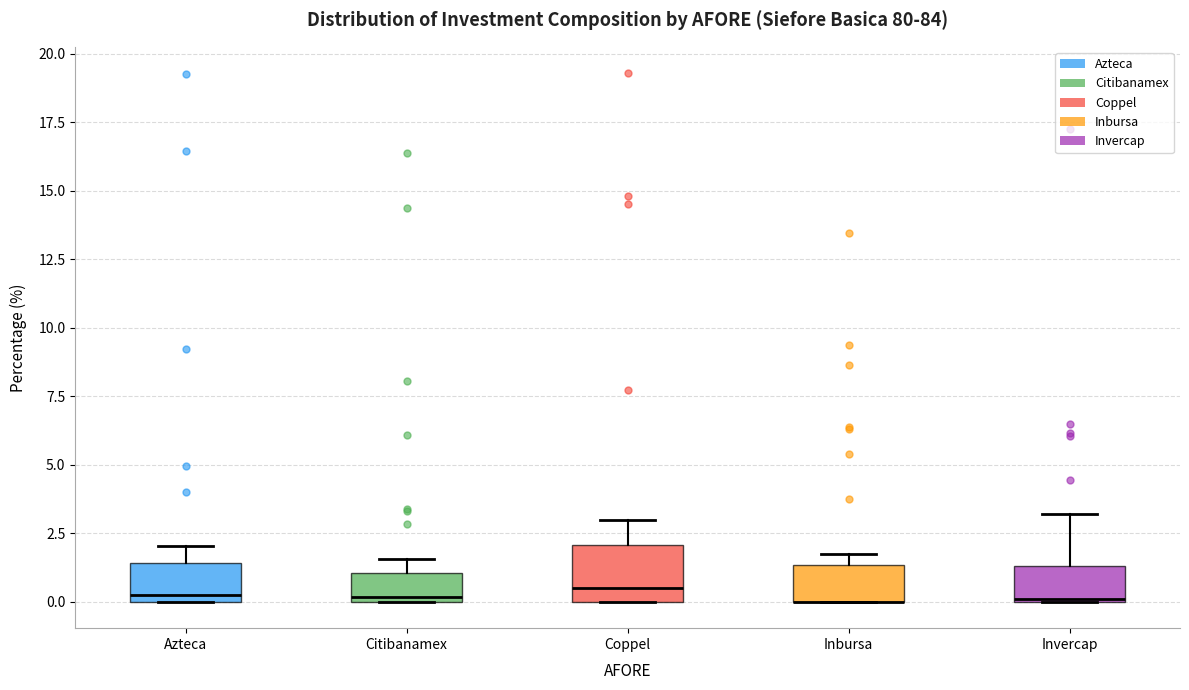

Reading left to right, read every box against the y-axis: the position of its median line, the range the box covers, and the ends of its whiskers. The values are not printed on the chart, so give them approximately, as read against the axis.

Azteca: median 0.0 (just above the box's lower edge), box 0.0 to 1.5, whiskers 0.0 to 2.0
Citibanamex: median 0.0 (just above the box's lower edge), box 0.0 to 1.0, whiskers 0.0 to 1.5
Coppel: median 0.5, box 0.0 to 2.0, whiskers 0.0 to 3.0
Inbursa: median 0.0 (drawn on the box's lower edge), box 0.0 to 1.5, whiskers 0.0 to 1.5 (just above the box's upper edge)
Invercap: median 0.0, box 0.0 to 1.5, whiskers 0.0 to 3.0